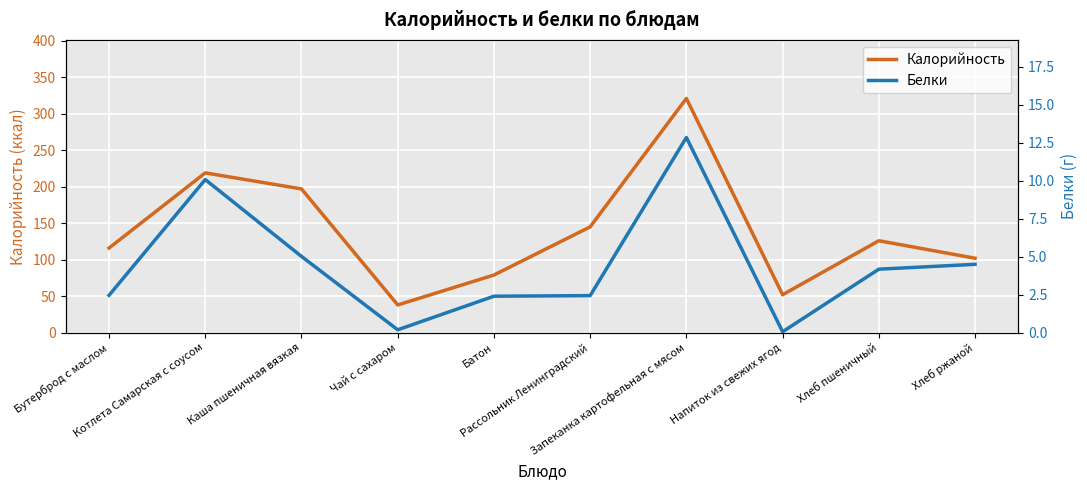

How many interior local peaks does the Калорийность series have?

3